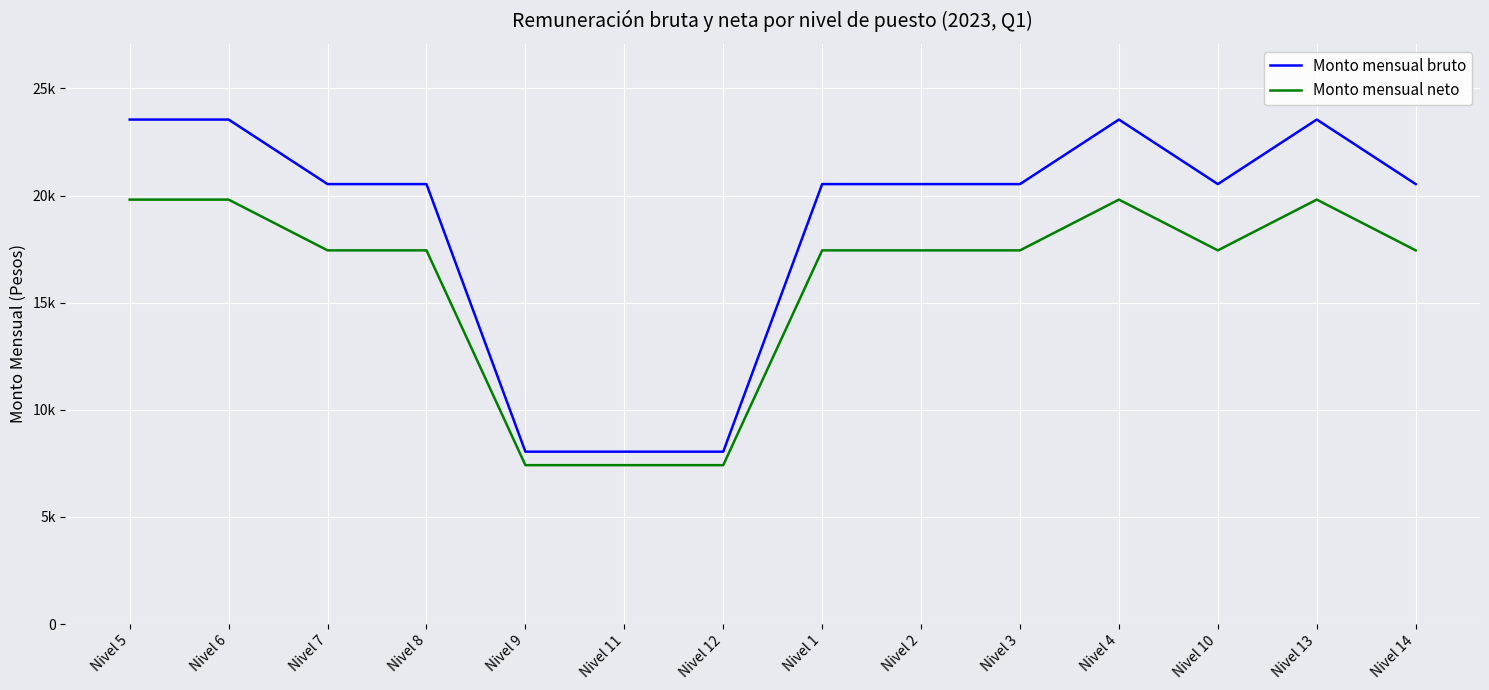

What is the spread (max minus min) of values at Nivel 4?

3736.8